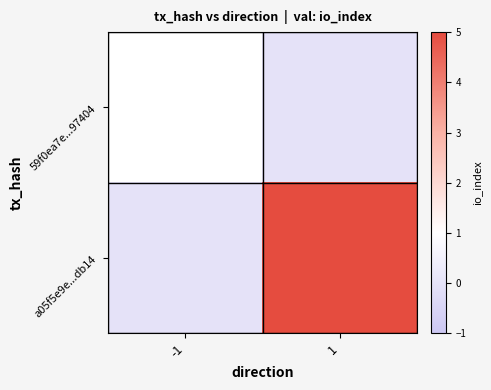

What is the total value across all series at -1?

1